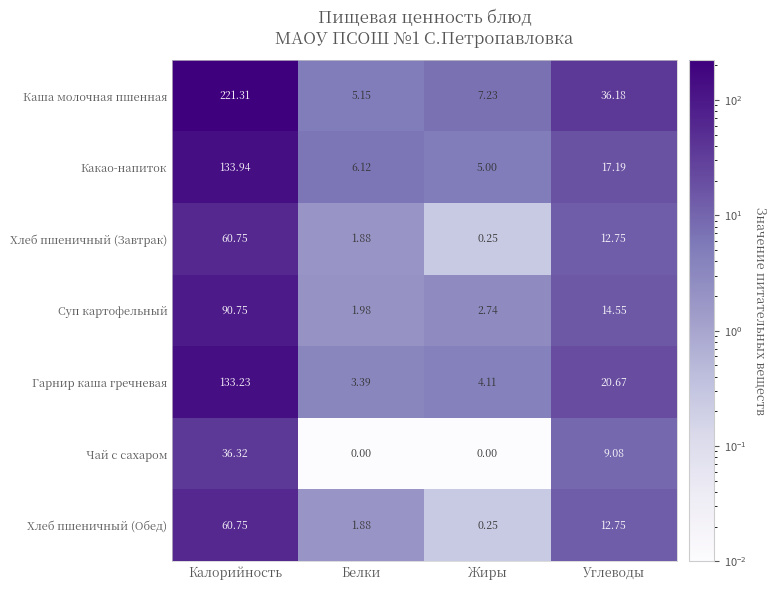

Count the number of data series in this chart.

7